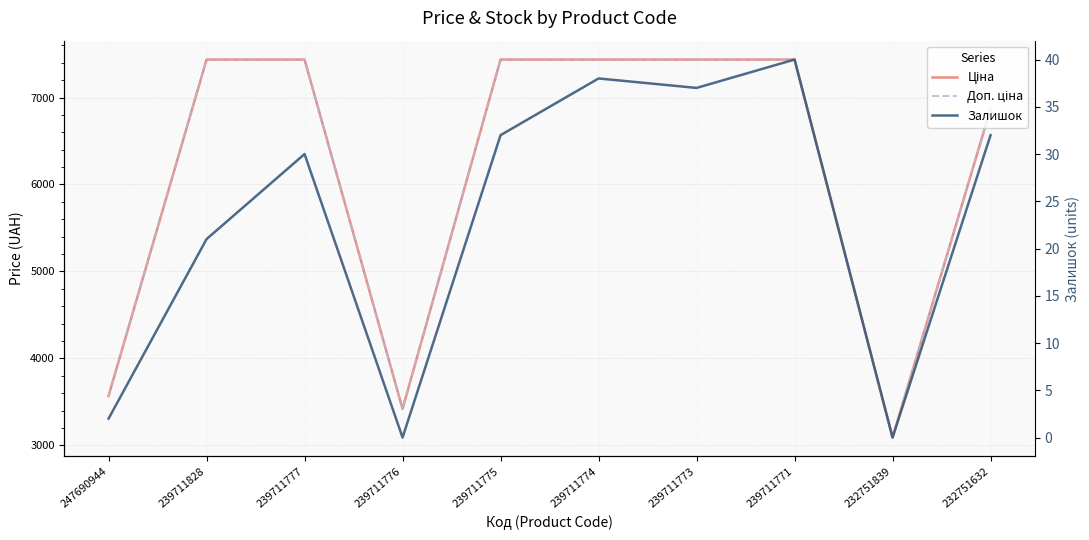

Reading left to right, list all the values displayed in this chart.

Ціна: 247690944=3569.6	239711828=7436.2	239711777=7436.2	239711776=3420.6	239711775=7436.2	239711774=7436.2	239711773=7436.2	239711771=7436.2	232751839=3091.2	232751632=6869.4
Доп. ціна: 247690944=3569.6	239711828=7436.2	239711777=7436.2	239711776=3421.0	239711775=7436.2	239711774=7436.2	239711773=7436.2	239711771=7436.2	232751839=3091.0	232751632=6869.4
Залишок: 247690944=2.0	239711828=21.0	239711777=30.0	239711776=0.0	239711775=32.0	239711774=38.0	239711773=37.0	239711771=40.0	232751839=0.0	232751632=32.0